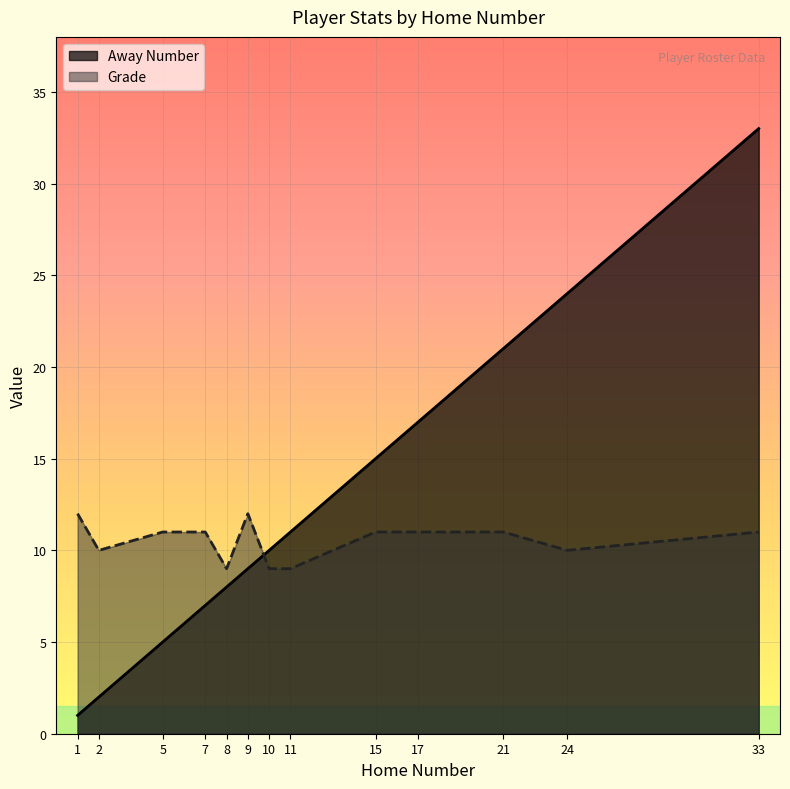

The value of Grade at 33 is 3. True or false?

False